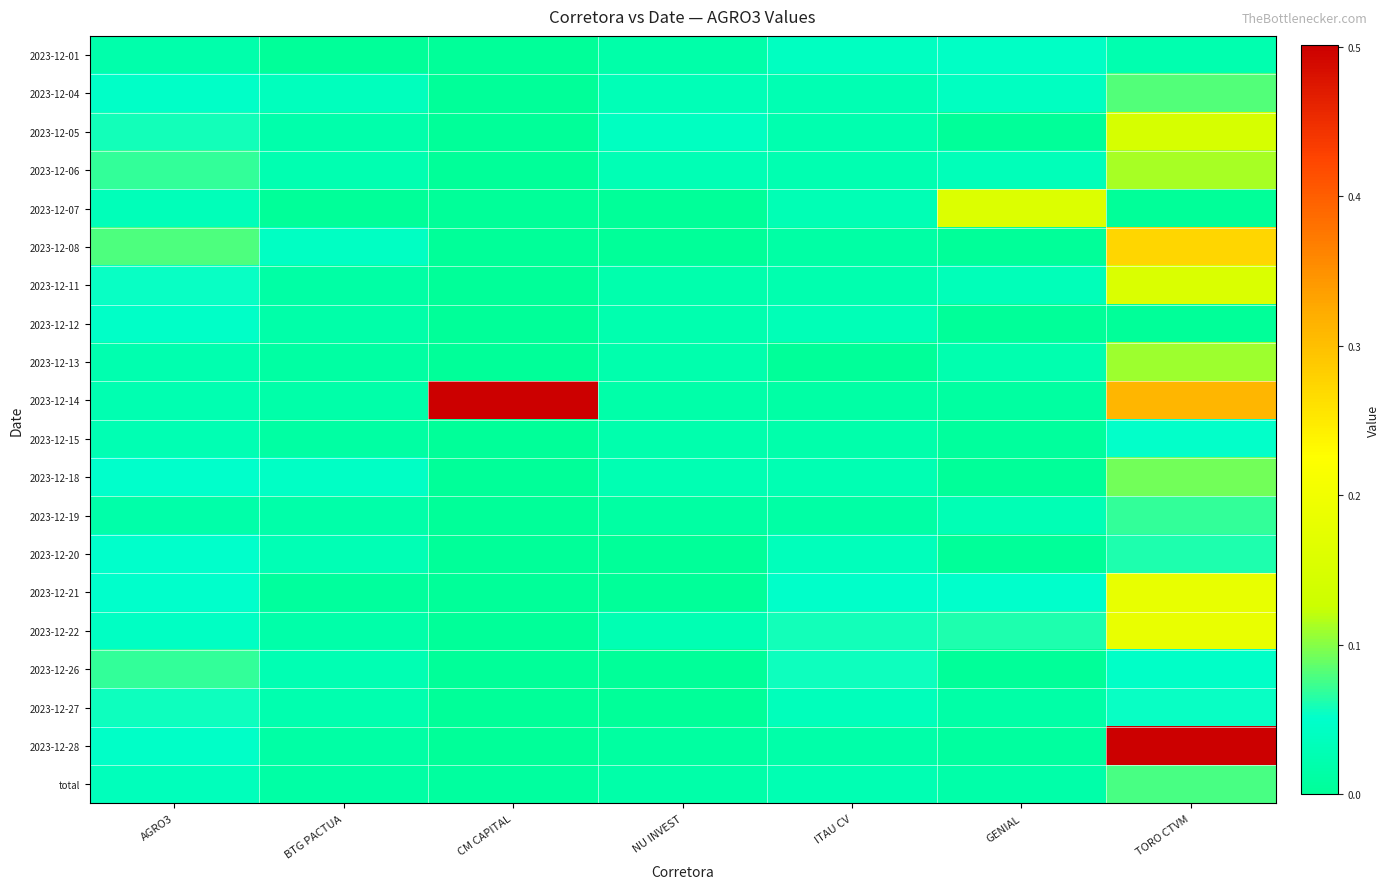

Reading left to right, transcribe all the data shown in this chart.

2023-12-01: AGRO3=0.0	BTG PACTUA=0.0	CM CAPITAL=0.0	NU INVEST=0.0	ITAU CV=0.0	GENIAL=0.0	TORO CTVM=0.0
2023-12-04: AGRO3=0.0	BTG PACTUA=0.0	CM CAPITAL=0.0	NU INVEST=0.0	ITAU CV=0.0	GENIAL=0.0	TORO CTVM=0.1
2023-12-05: AGRO3=0.1	BTG PACTUA=0.0	CM CAPITAL=0.0	NU INVEST=0.0	ITAU CV=0.0	GENIAL=0.0	TORO CTVM=0.1
2023-12-06: AGRO3=0.1	BTG PACTUA=0.0	CM CAPITAL=0.0	NU INVEST=0.0	ITAU CV=0.0	GENIAL=0.0	TORO CTVM=0.1
2023-12-07: AGRO3=0.0	BTG PACTUA=0.0	CM CAPITAL=0.0	NU INVEST=0.0	ITAU CV=0.0	GENIAL=0.2	TORO CTVM=0.0
2023-12-08: AGRO3=0.1	BTG PACTUA=0.0	CM CAPITAL=0.0	NU INVEST=0.0	ITAU CV=0.0	GENIAL=0.0	TORO CTVM=0.3
2023-12-11: AGRO3=0.1	BTG PACTUA=0.0	CM CAPITAL=0.0	NU INVEST=0.0	ITAU CV=0.0	GENIAL=0.0	TORO CTVM=0.2
2023-12-12: AGRO3=0.0	BTG PACTUA=0.0	CM CAPITAL=0.0	NU INVEST=0.0	ITAU CV=0.0	GENIAL=0.0	TORO CTVM=0.0
2023-12-13: AGRO3=0.0	BTG PACTUA=0.0	CM CAPITAL=0.0	NU INVEST=0.0	ITAU CV=0.0	GENIAL=0.0	TORO CTVM=0.1
2023-12-14: AGRO3=0.0	BTG PACTUA=0.0	CM CAPITAL=0.5	NU INVEST=0.0	ITAU CV=0.0	GENIAL=0.0	TORO CTVM=0.3
2023-12-15: AGRO3=0.0	BTG PACTUA=0.0	CM CAPITAL=0.0	NU INVEST=0.0	ITAU CV=0.0	GENIAL=0.0	TORO CTVM=0.1
2023-12-18: AGRO3=0.1	BTG PACTUA=0.0	CM CAPITAL=0.0	NU INVEST=0.0	ITAU CV=0.0	GENIAL=0.0	TORO CTVM=0.1
2023-12-19: AGRO3=0.0	BTG PACTUA=0.0	CM CAPITAL=0.0	NU INVEST=0.0	ITAU CV=0.0	GENIAL=0.0	TORO CTVM=0.1
2023-12-20: AGRO3=0.0	BTG PACTUA=0.0	CM CAPITAL=0.0	NU INVEST=0.0	ITAU CV=0.0	GENIAL=0.0	TORO CTVM=0.1
2023-12-21: AGRO3=0.0	BTG PACTUA=0.0	CM CAPITAL=0.0	NU INVEST=0.0	ITAU CV=0.0	GENIAL=0.0	TORO CTVM=0.2
2023-12-22: AGRO3=0.0	BTG PACTUA=0.0	CM CAPITAL=0.0	NU INVEST=0.0	ITAU CV=0.1	GENIAL=0.1	TORO CTVM=0.2
2023-12-26: AGRO3=0.1	BTG PACTUA=0.0	CM CAPITAL=0.0	NU INVEST=0.0	ITAU CV=0.1	GENIAL=0.0	TORO CTVM=0.0
2023-12-27: AGRO3=0.1	BTG PACTUA=0.0	CM CAPITAL=0.0	NU INVEST=0.0	ITAU CV=0.0	GENIAL=0.0	TORO CTVM=0.1
2023-12-28: AGRO3=0.0	BTG PACTUA=0.0	CM CAPITAL=0.0	NU INVEST=0.0	ITAU CV=0.0	GENIAL=0.0	TORO CTVM=0.5
total: AGRO3=0.0	BTG PACTUA=0.0	CM CAPITAL=0.0	NU INVEST=0.0	ITAU CV=0.0	GENIAL=0.0	TORO CTVM=0.1